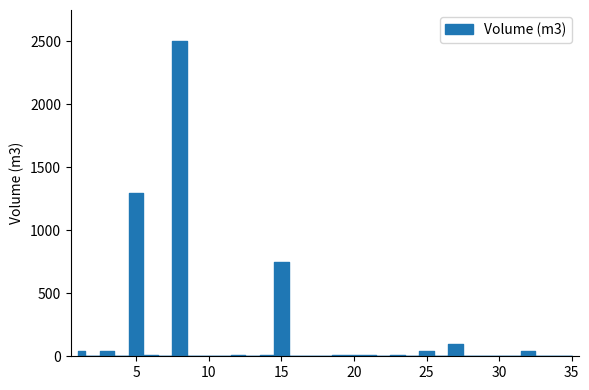

How many interior local peaks (higher than both neighbors) does the data have?

11